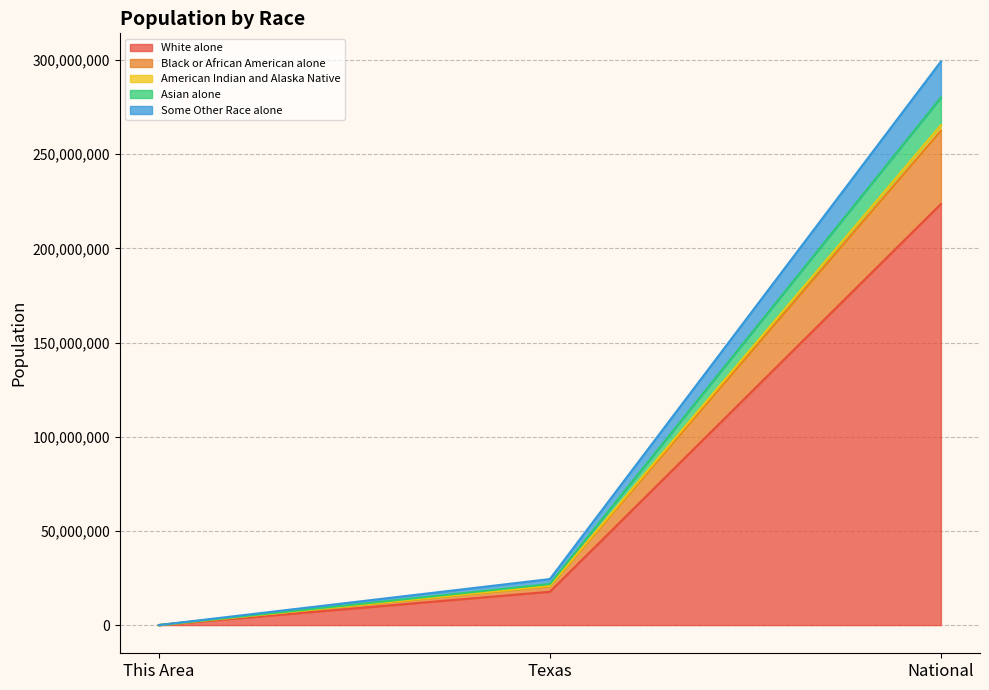

The White alone series shows 4064551 at Texas. True or false?

False